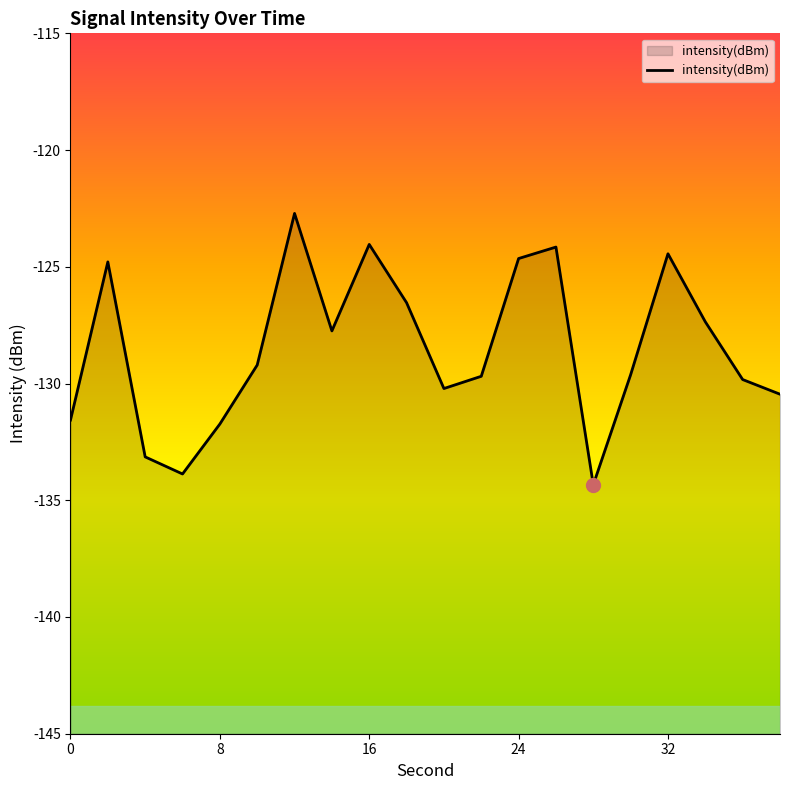

Reading right to left, list all the values displayed in this chart.

-130.5	-129.8	-127.4	-124.4	-129.6	-134.3	-124.2	-124.6	-129.7	-130.2	-126.5	-124.0	-127.7	-122.7	-129.2	-131.7	-133.9	-133.1	-124.8	-131.6